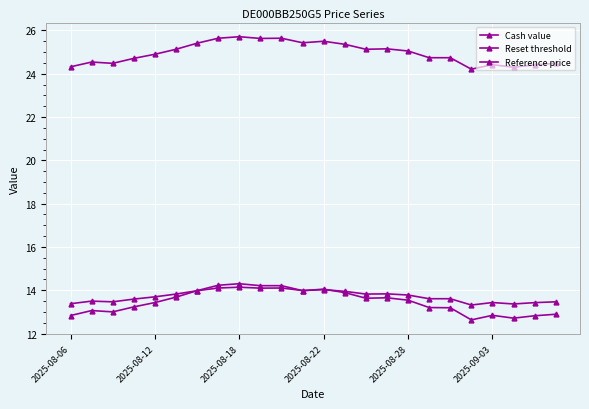

True or false: Reset threshold and Reference price cross at least once.

False